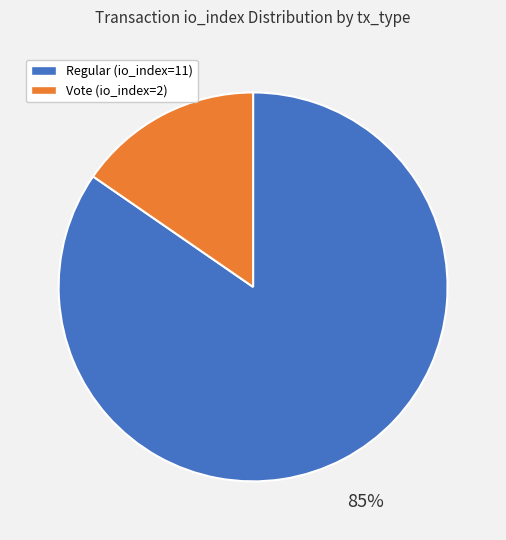

To the nearest percent, what is the average slice percentage?

50%